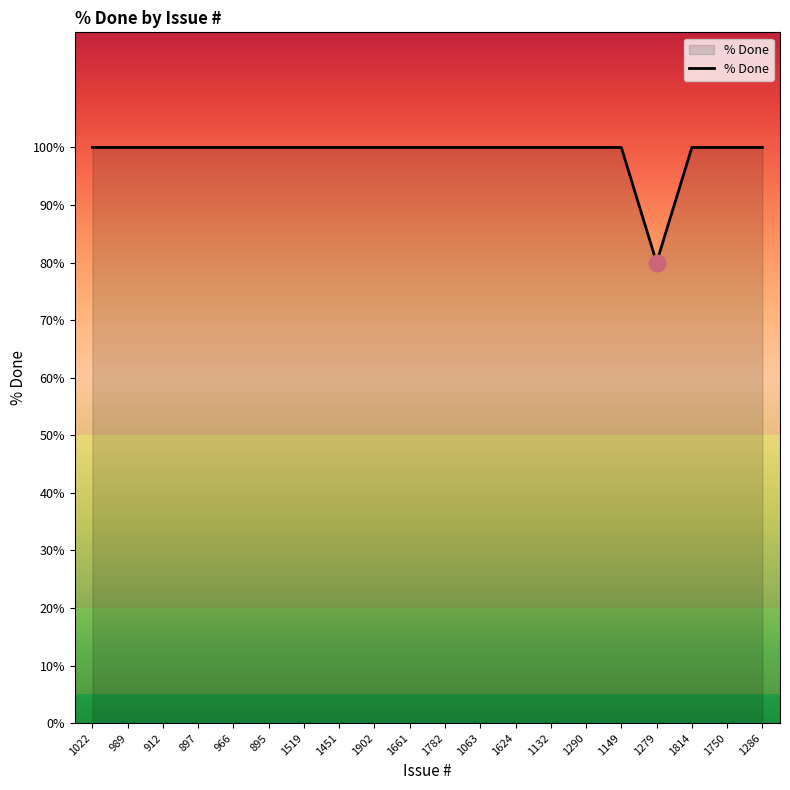

The chart shows a value of 100 at 1286. True or false?

True